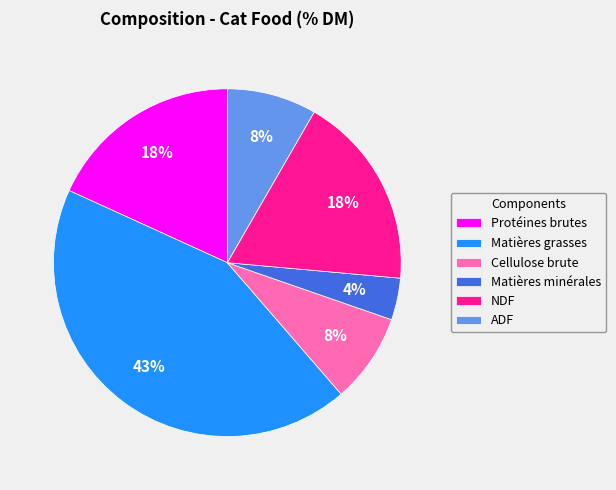

How many slices are in this pie chart?

6